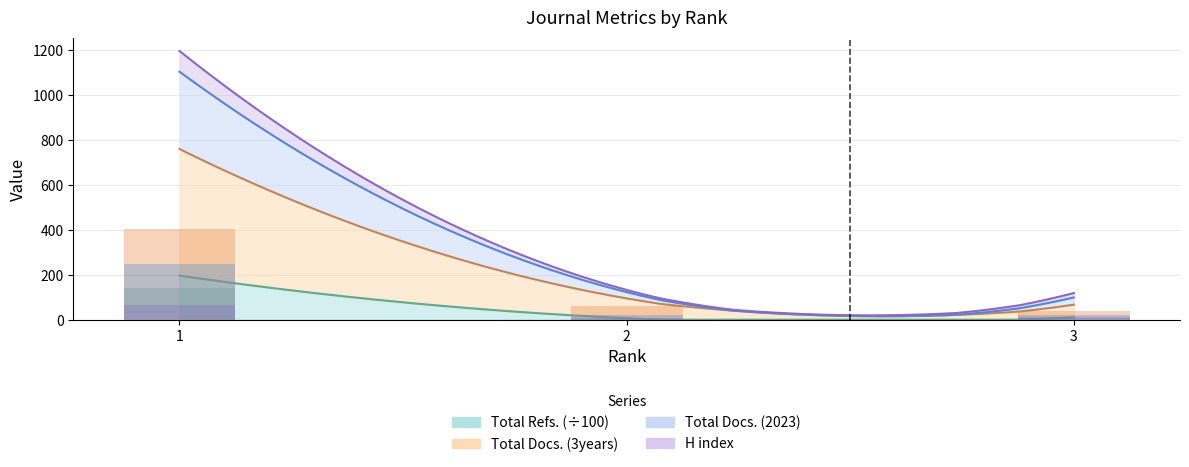

What is the difference between the highest and lowest values at 2?

58.2